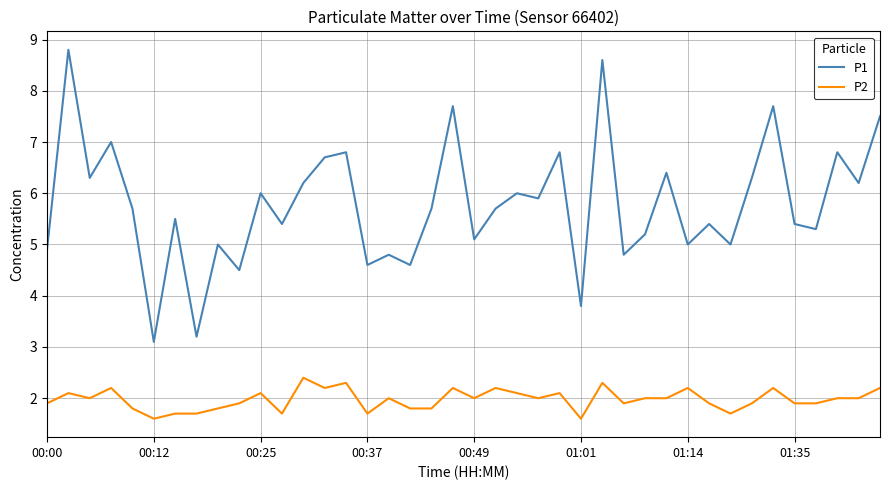

What is the lowest value of the P1 series?

3.1